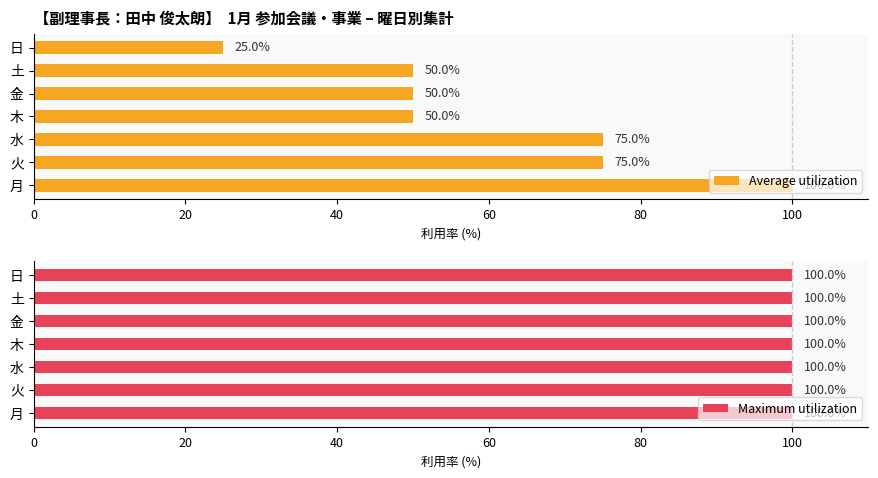

What is the sum of all Average utilization values?

425